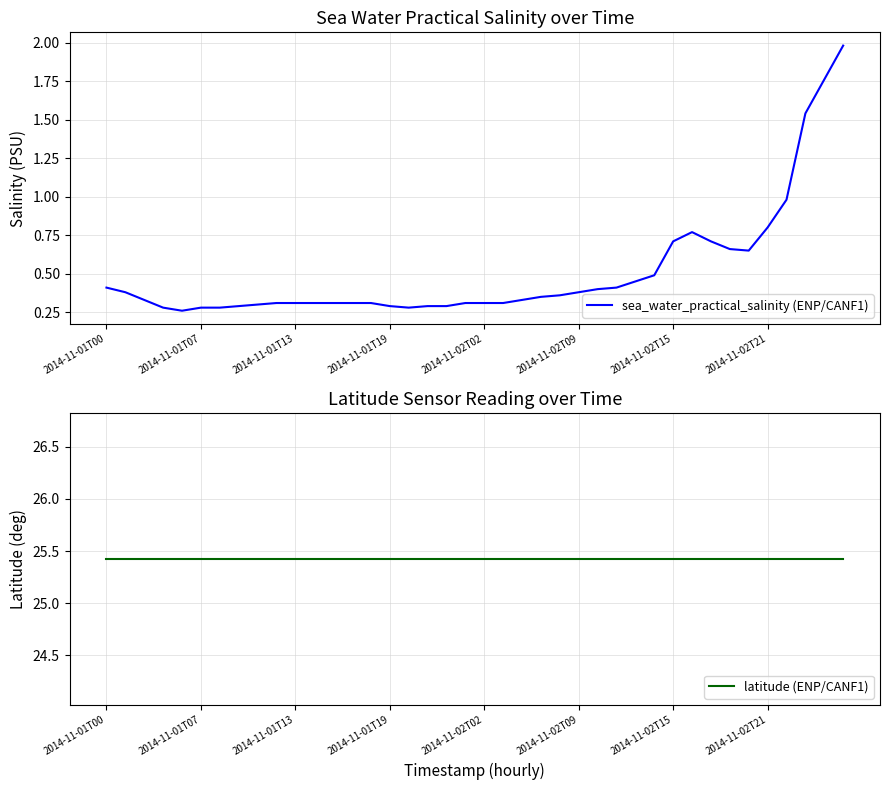

Which series has the largest total across all categories?

latitude (ENP/CANF1)